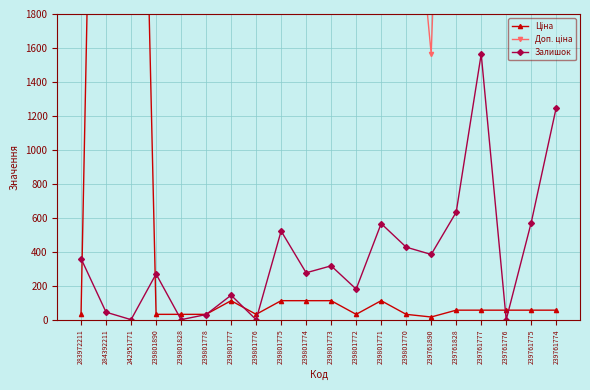

Reading left to right, list all the values displayed in this chart.

Ціна: 32.0	7444.6	6437.4	31.3	31.3	31.3	111.8	31.3	111.8	111.8	111.8	31.3	111.8	31.3	15.7	55.9	55.9	55.9	55.9	55.9
Доп. ціна: 3205.0	7444.6	6437.4	3131.0	3131.0	3131.0	11182.0	3131.0	11182.0	11182.0	11182.0	3131.0	11182.0	3131.0	1565.0	5591.0	5591.0	5591.0	5591.0	5591.0
Залишок: 360.0	44.0	0.0	269.0	0.0	30.0	144.0	0.0	522.0	276.0	317.0	180.0	566.0	427.0	384.0	633.0	1564.0	0.0	572.0	1249.0